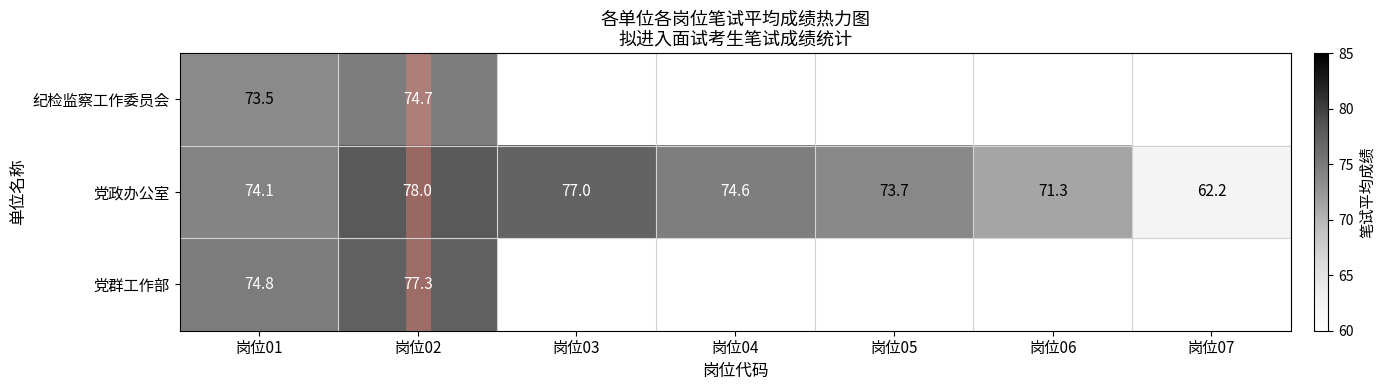

How many values in the 党政办公室 series exceed 74?

4